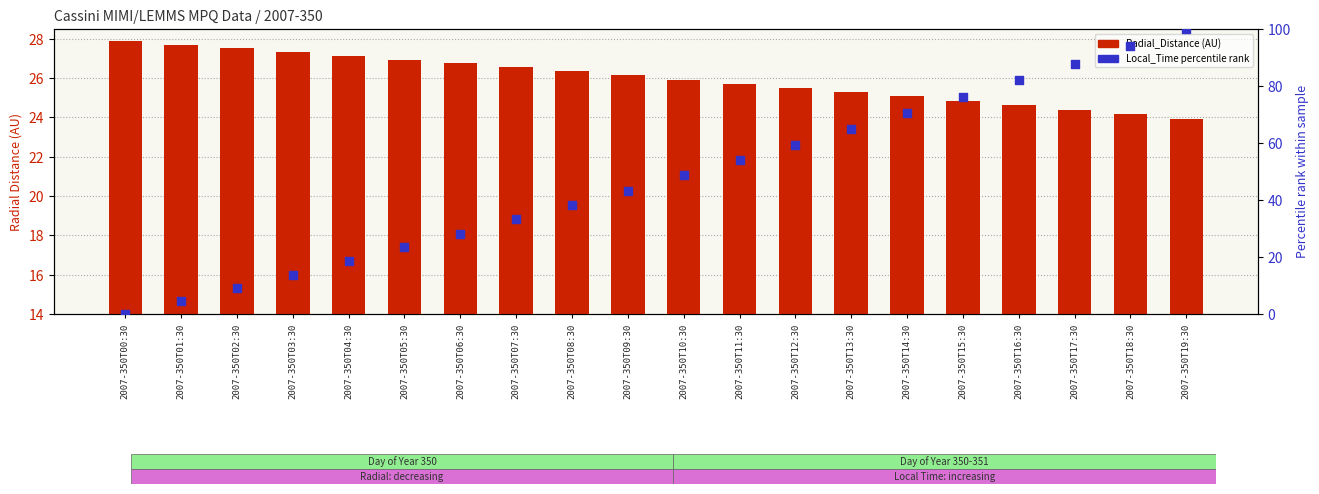

Which series reaches the maximum Y coordinate?

Local_Time (percentile rank)